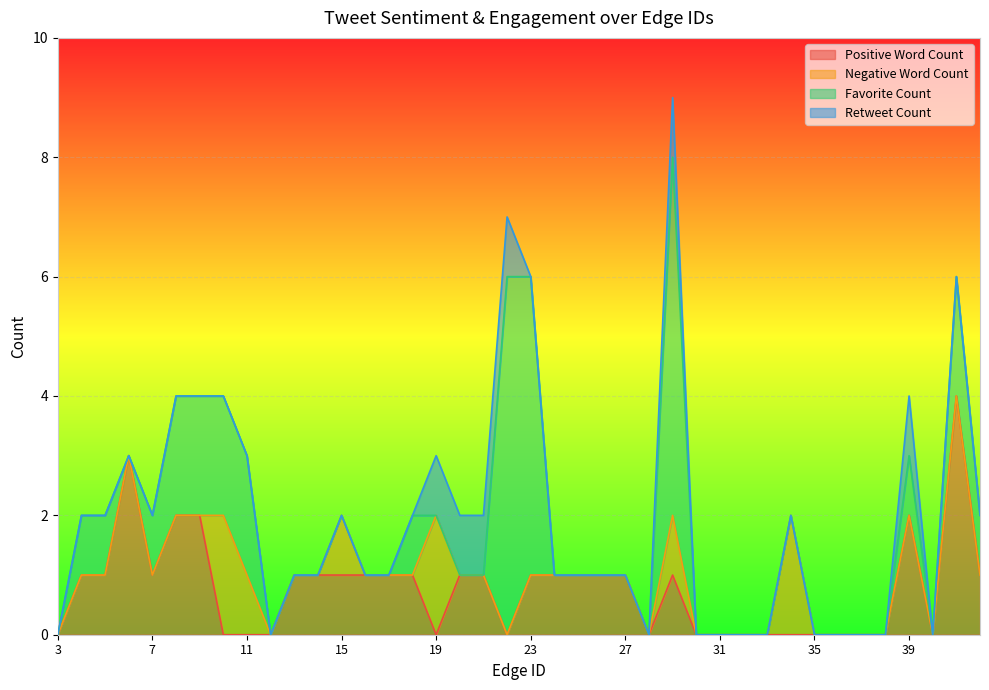

Rank the series by their maximum value, from highest to lowest.

Favorite Count, Positive Word Count, Negative Word Count, Retweet Count